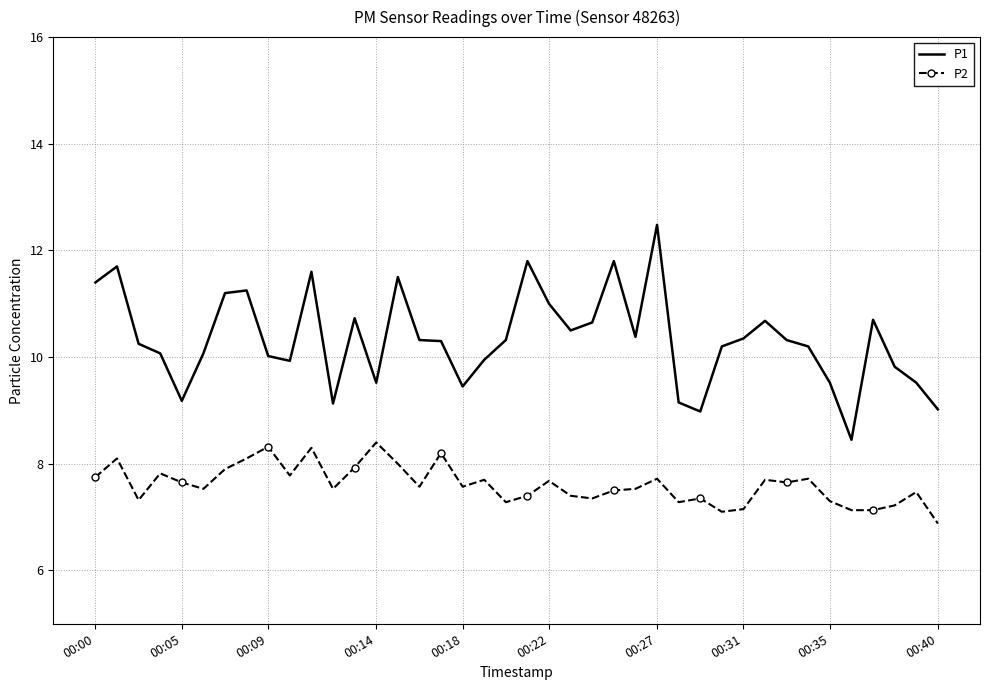

True or false: P1 and P2 intersect in this chart.

False